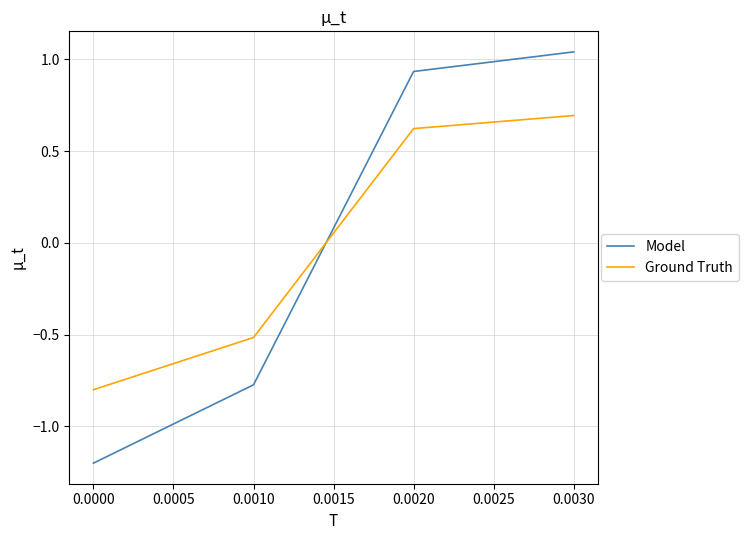

What is the highest value of the Ground Truth series?

0.7